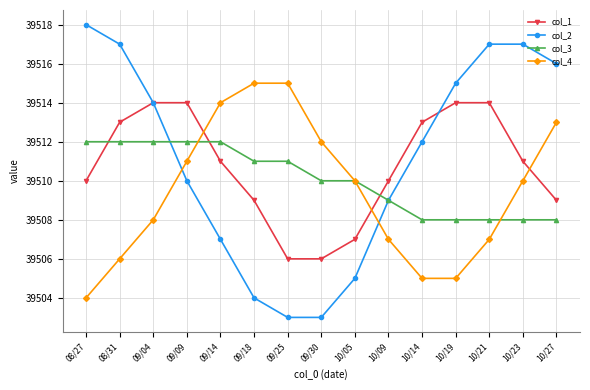

What is the minimum value shown in the chart?

39503